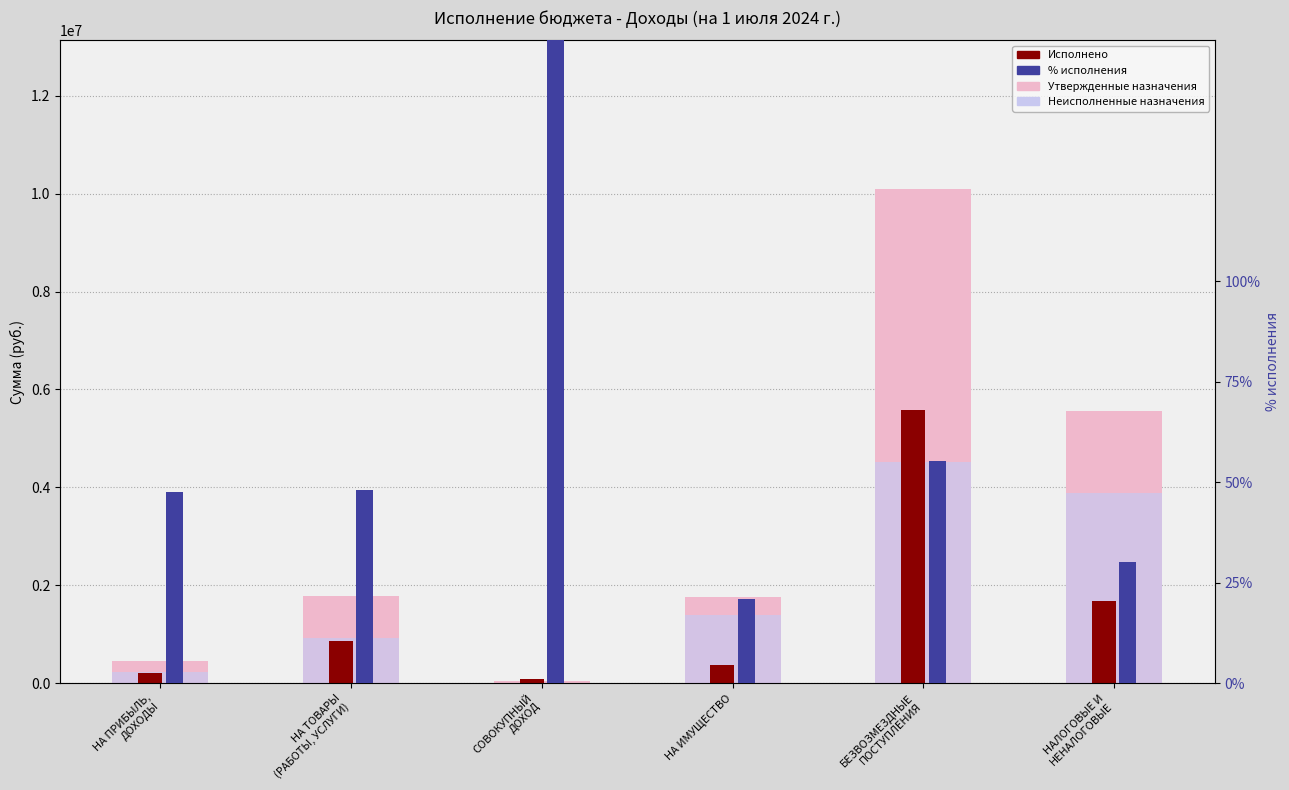

Is the value of Неисполненные назначения at НА ИМУЩЕСТВО greater than the value of Утвержденные назначения at НА ИМУЩЕСТВО?

No